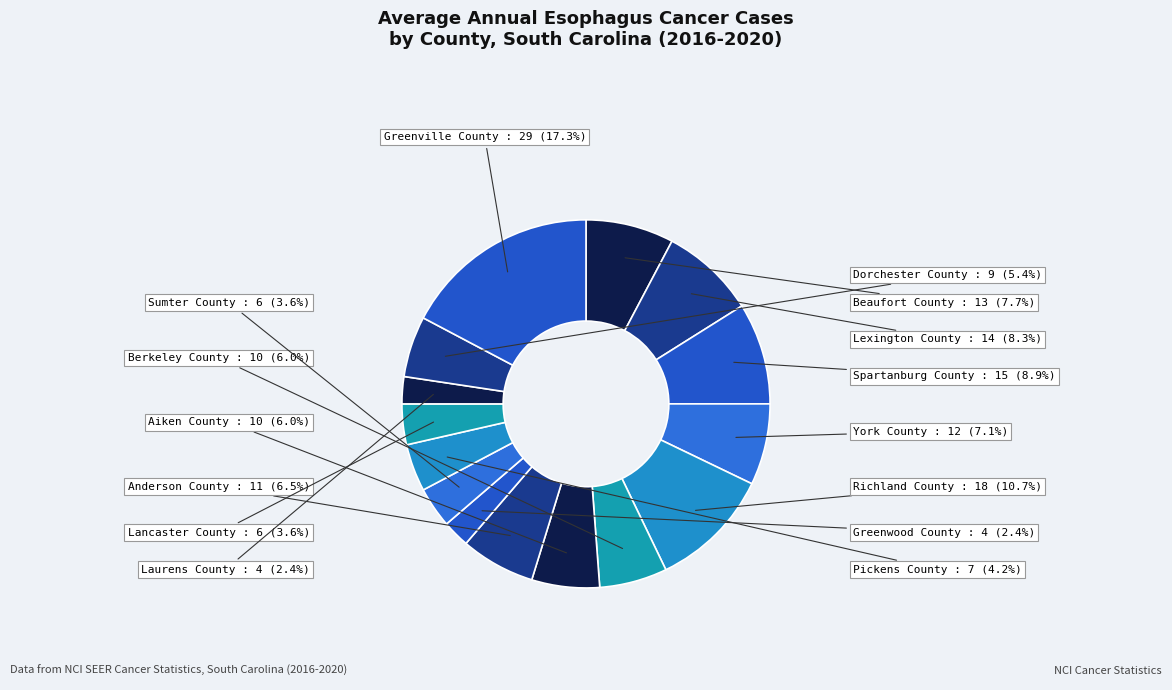

How many segments does this pie chart have?

15